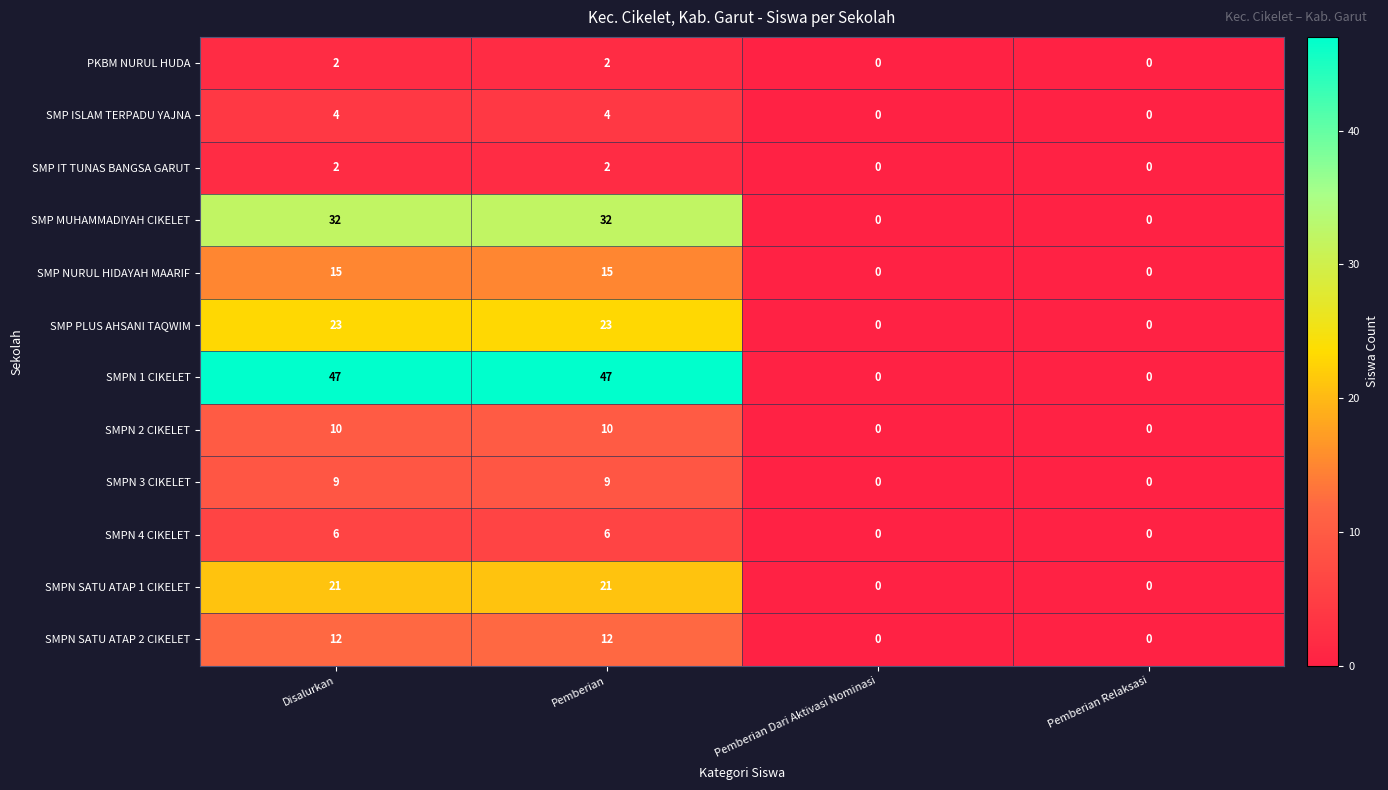

How many SMP ISLAM TERPADU YAJNA values are between 0 and 4?

4